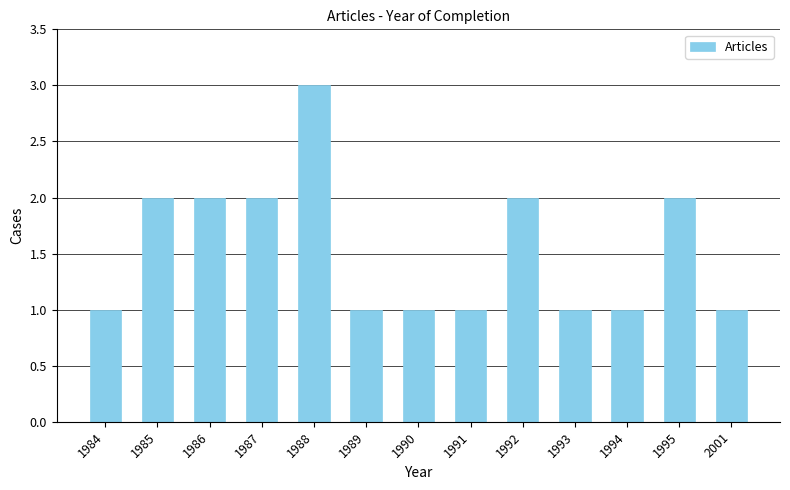

How many bars are there in total?

13